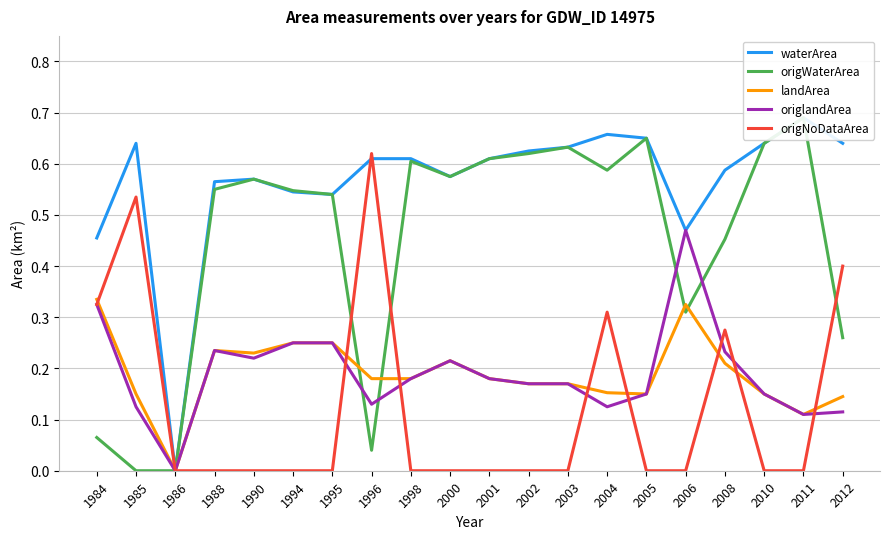

How many positive values does the landArea series have?

19